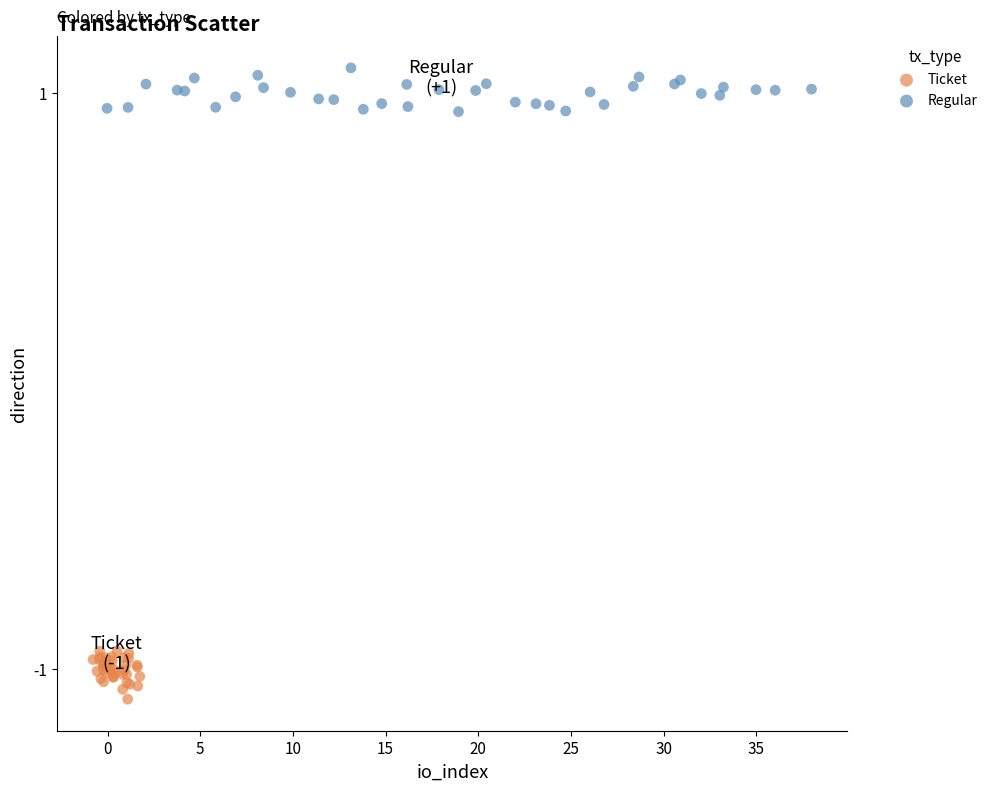

Which series reaches the minimum Y coordinate?

Ticket